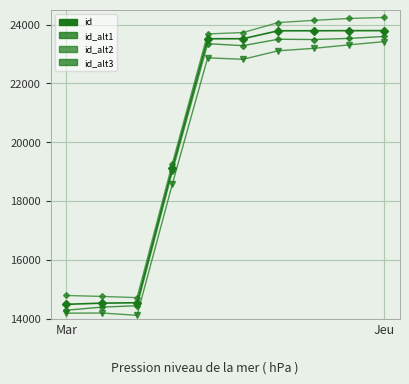

Does the chart have visible grid lines?

Yes